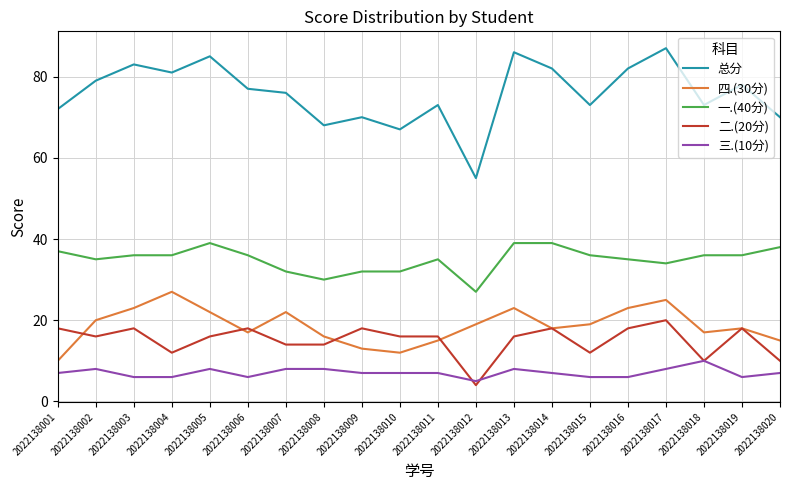

Which series has the widest spread of values?

总分